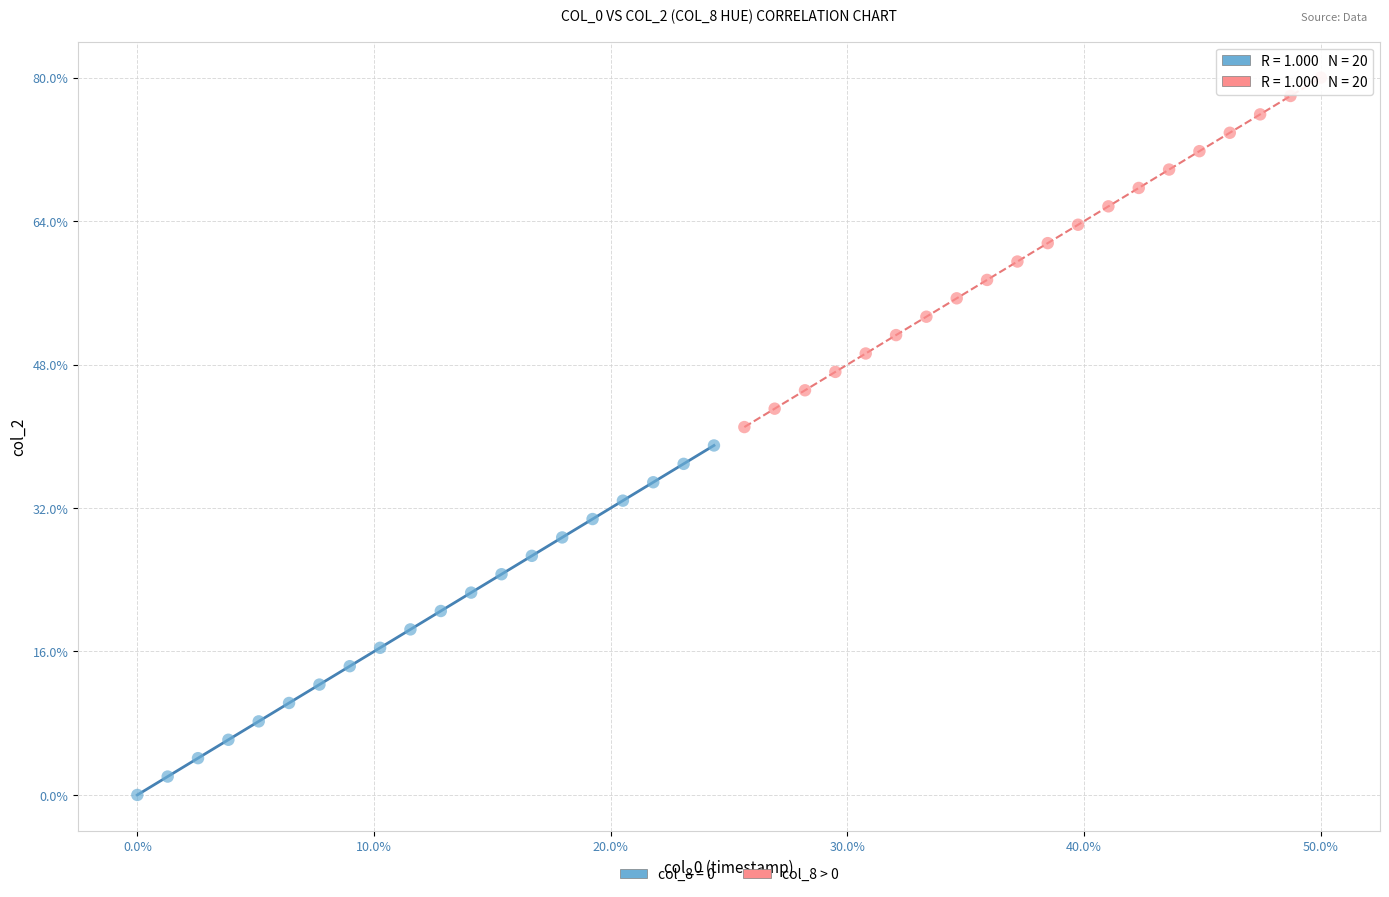

Which series contains the lowest Y value?

col_8 = 0